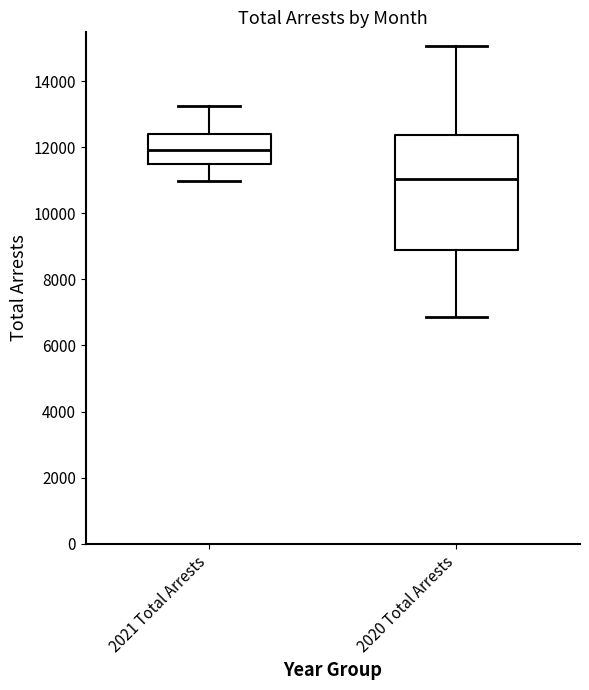

Reading left to right, read every box against the y-axis: the position of its median line, the range the box covers, and the ends of its whiskers. The values are not printed on the chart, so give them approximately, as read against the axis.

2021 Total Arrests: median 12000, box 11400 to 12400, whiskers 11000 to 13200
2020 Total Arrests: median 11000, box 8800 to 12400, whiskers 6800 to 15000